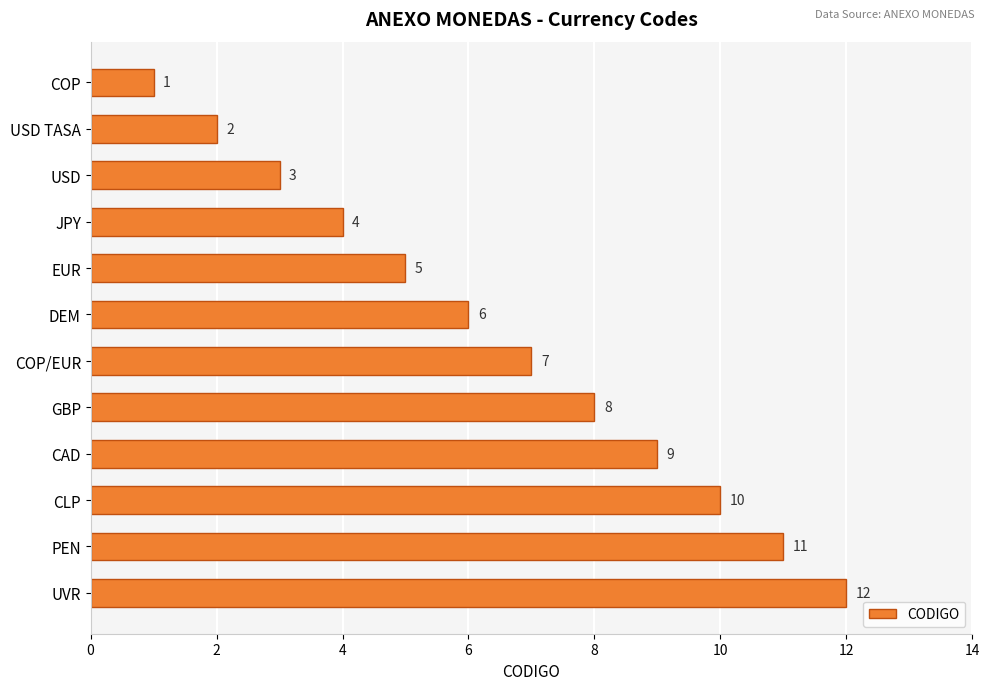

What is the greatest value displayed?

12